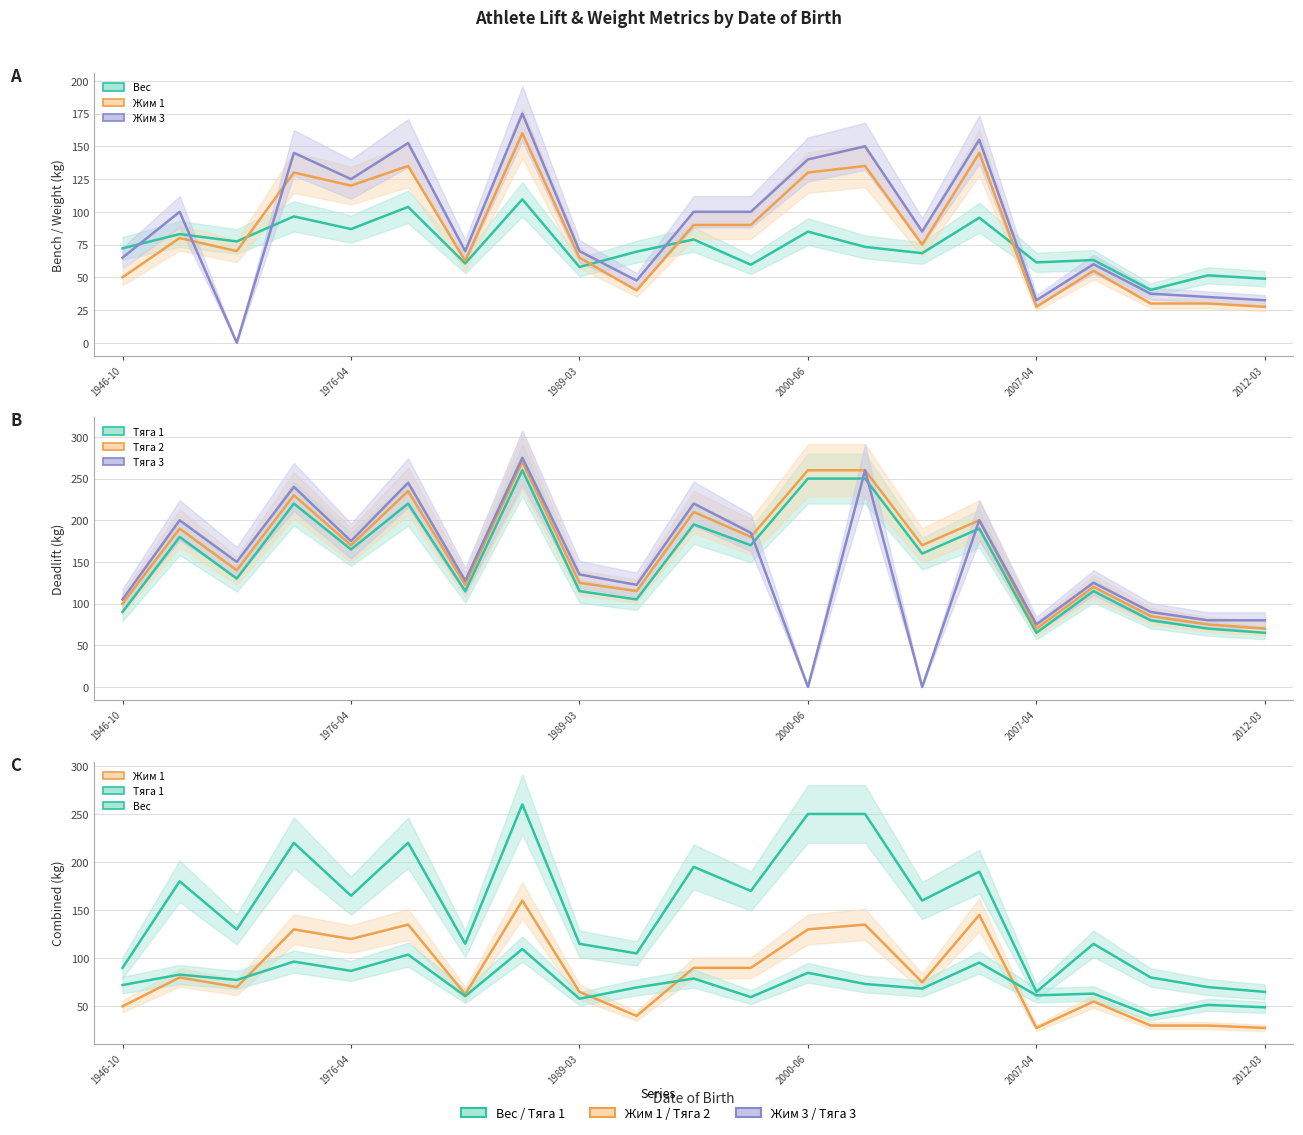

Does the chart display data point markers on the line(s)?

No